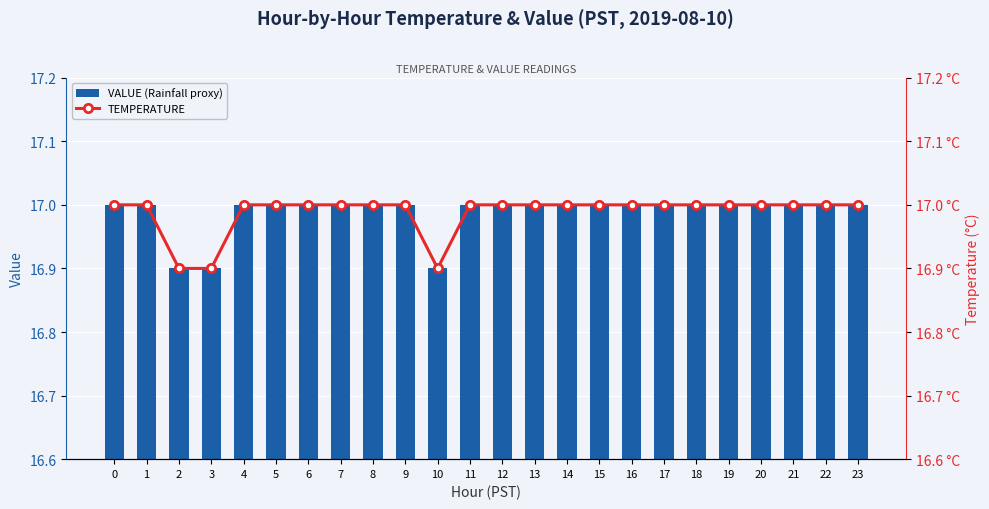

Reading right to left, what are all the values shown in this chart?

VALUE (Rainfall proxy): 17.0	17.0	17.0	17.0	17.0	17.0	17.0	17.0	17.0	17.0	17.0	17.0	17.0	16.9	17.0	17.0	17.0	17.0	17.0	17.0	16.9	16.9	17.0	17.0
TEMPERATURE: 17.0	17.0	17.0	17.0	17.0	17.0	17.0	17.0	17.0	17.0	17.0	17.0	17.0	16.9	17.0	17.0	17.0	17.0	17.0	17.0	16.9	16.9	17.0	17.0